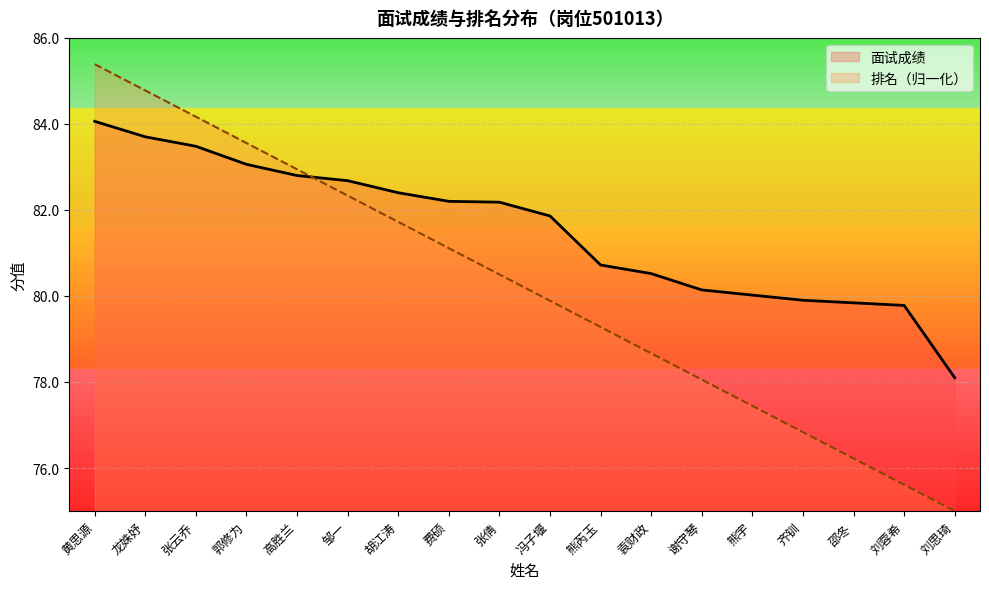

How many lines are shown in the chart?

2